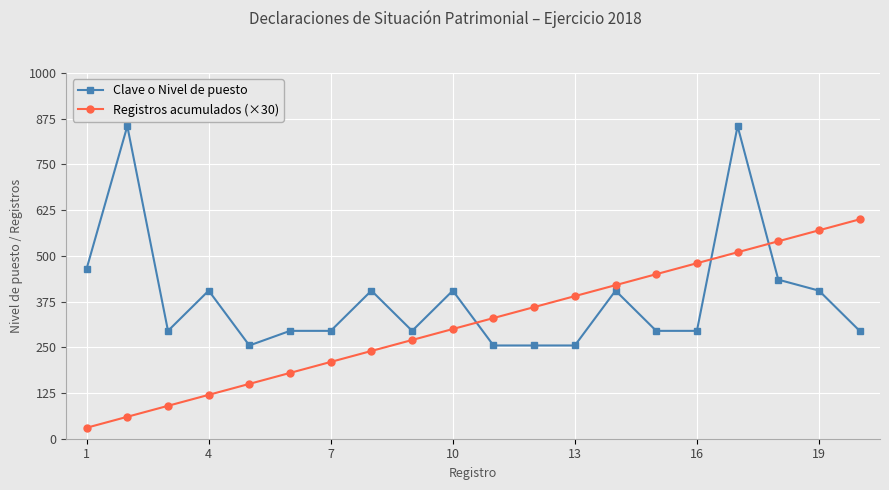

Reading left to right, what are all the values shown in this chart?

Clave o Nivel de puesto: 465	855	295	405	255	295	295	405	295	405	255	255	255	405	295	295	855	435	405	295
Registros acumulados (×30): 30	60	90	120	150	180	210	240	270	300	330	360	390	420	450	480	510	540	570	600